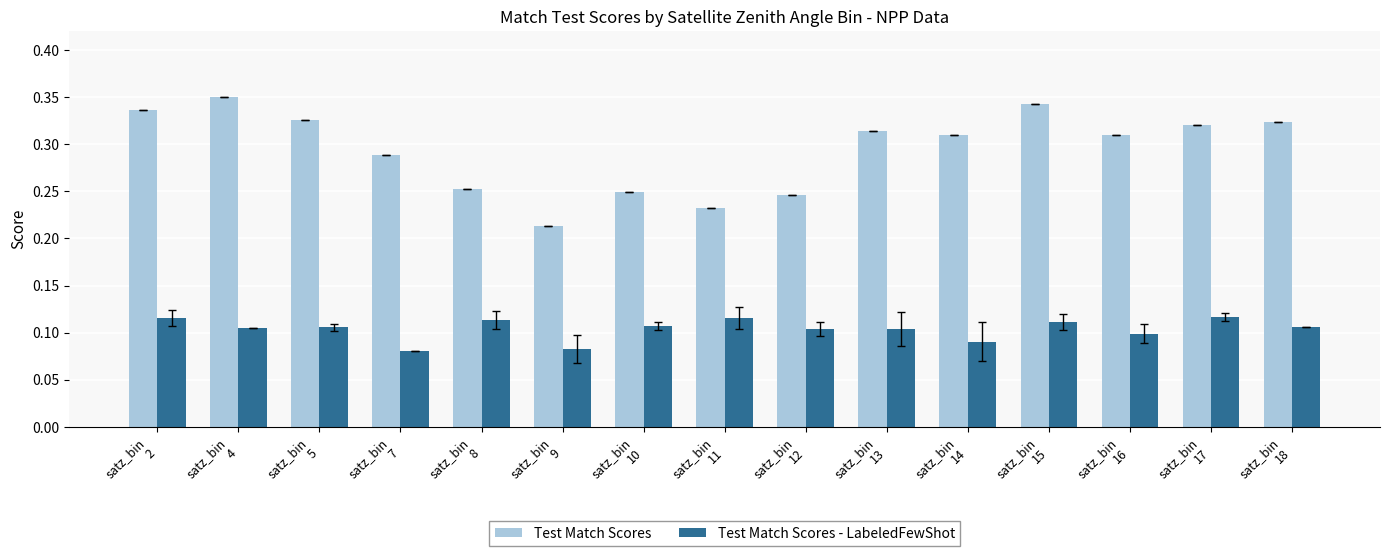

What is the sum of all Test Match Scores - LabeledFewShot values?

1.6